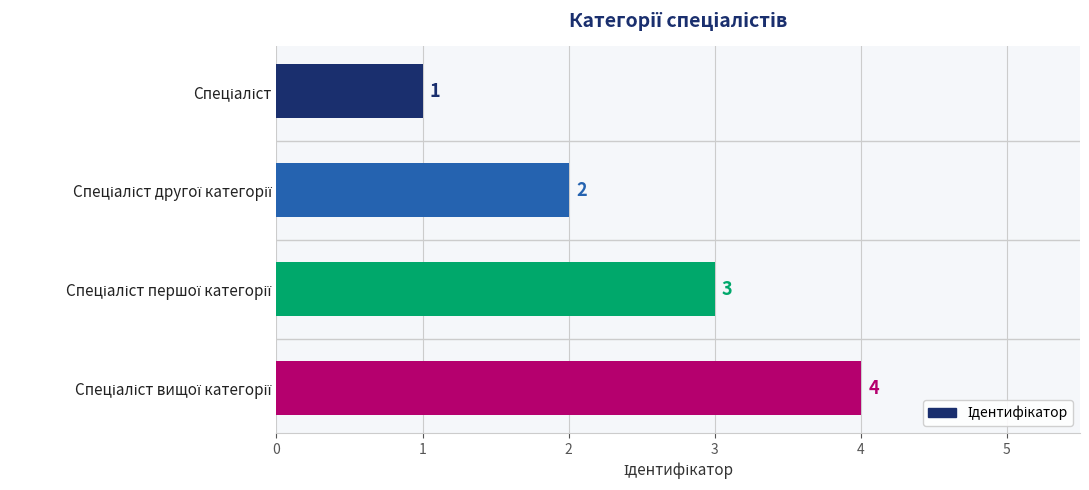

What is the value of the 2nd bar from the top?

2